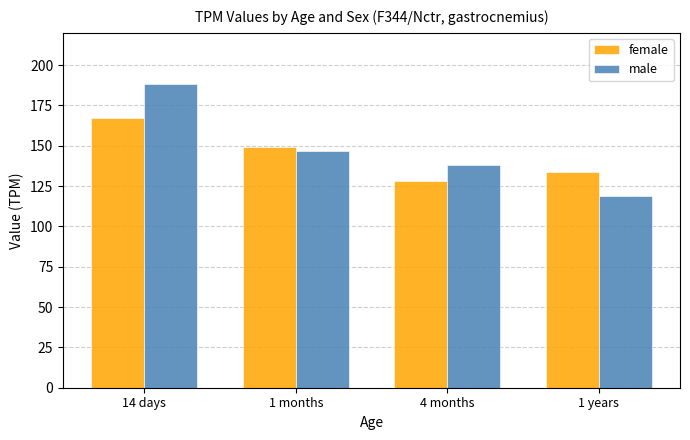

What is the difference between the male values at 4 months and 1 years?

19